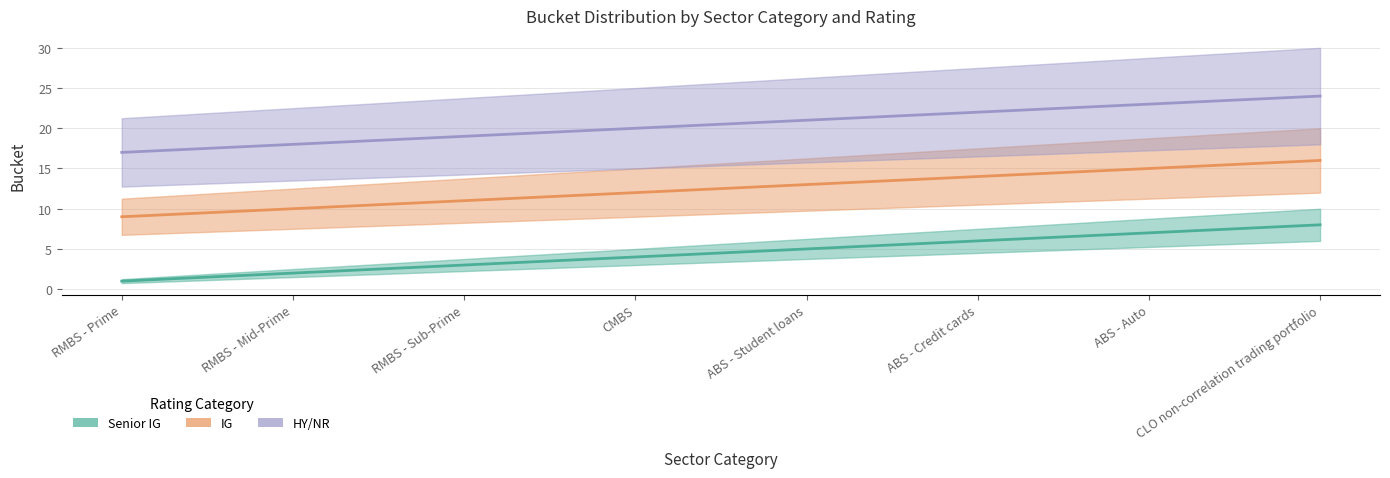

True or false: HY/NR and IG cross at least once.

False